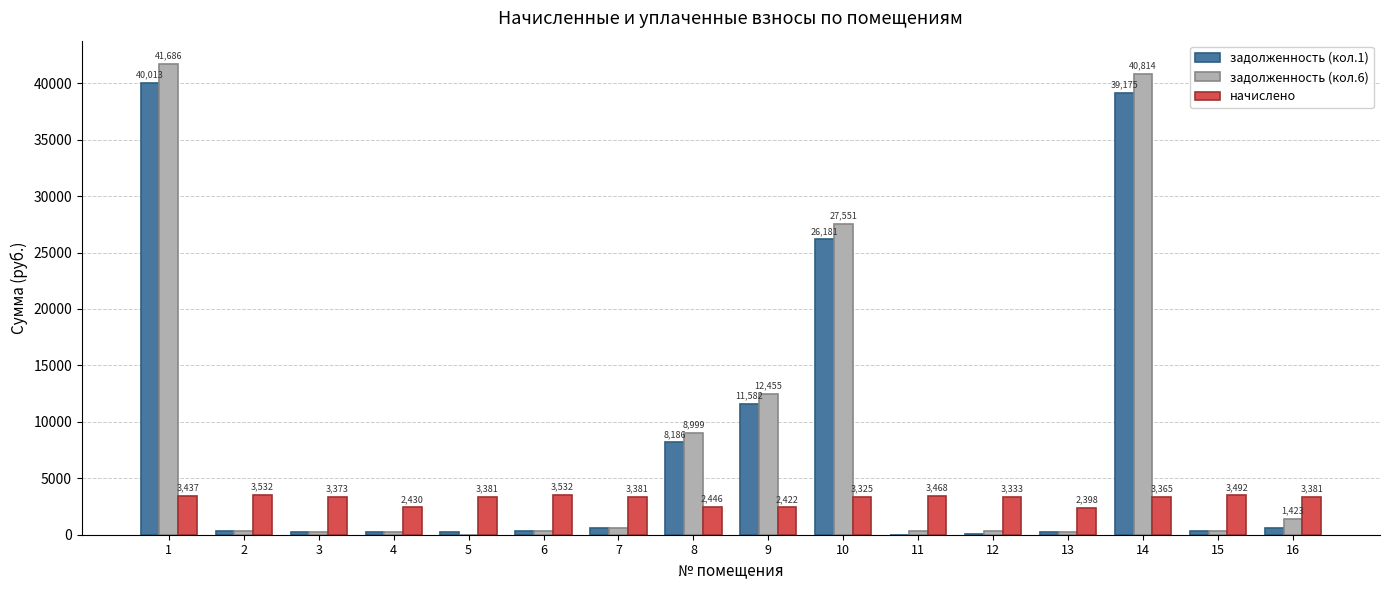

What are all the series names shown in the legend?

задолженность (кол.1), задолженность (кол.6), начислено